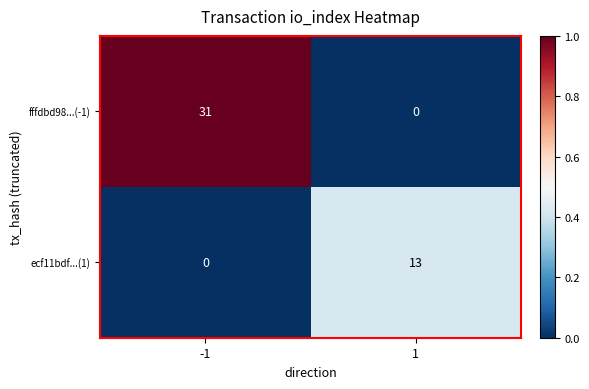

Which series has the largest range (max minus min)?

fffdbd98...(-1)